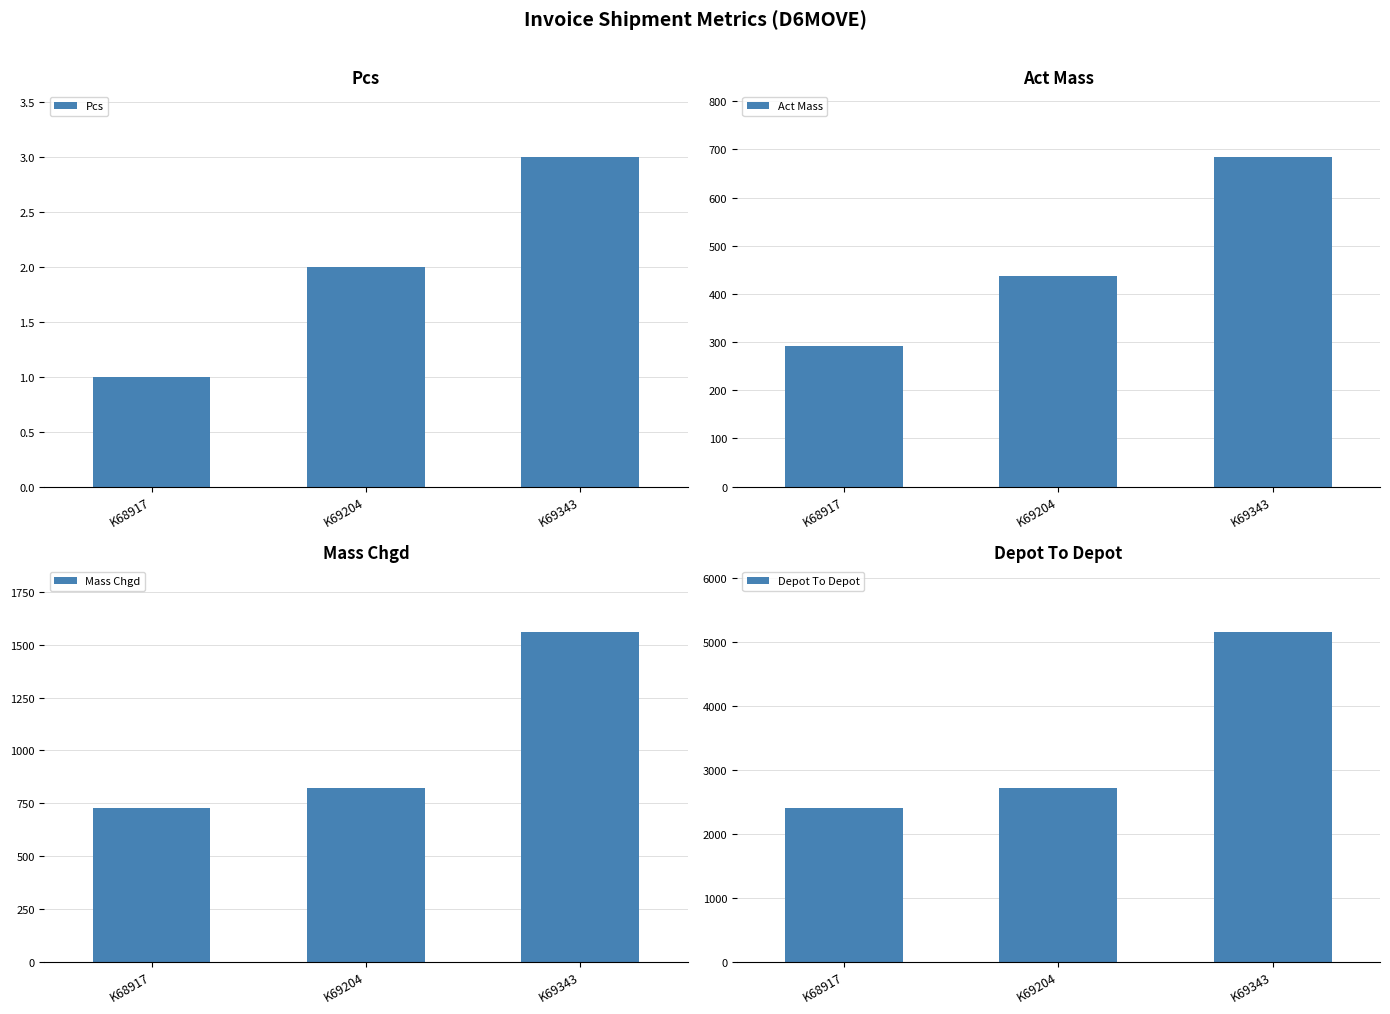

Rank the categories by Depot To Depot value from lowest to highest.

K68917, K69204, K69343